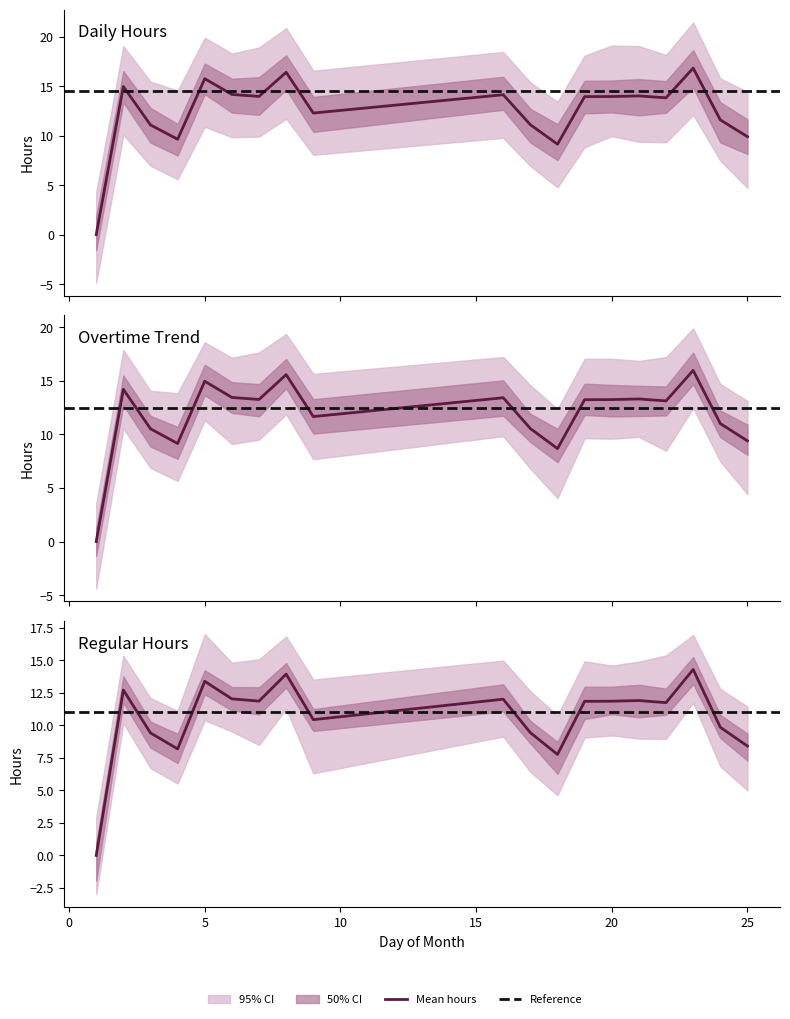

What is the greatest value displayed?

16.8